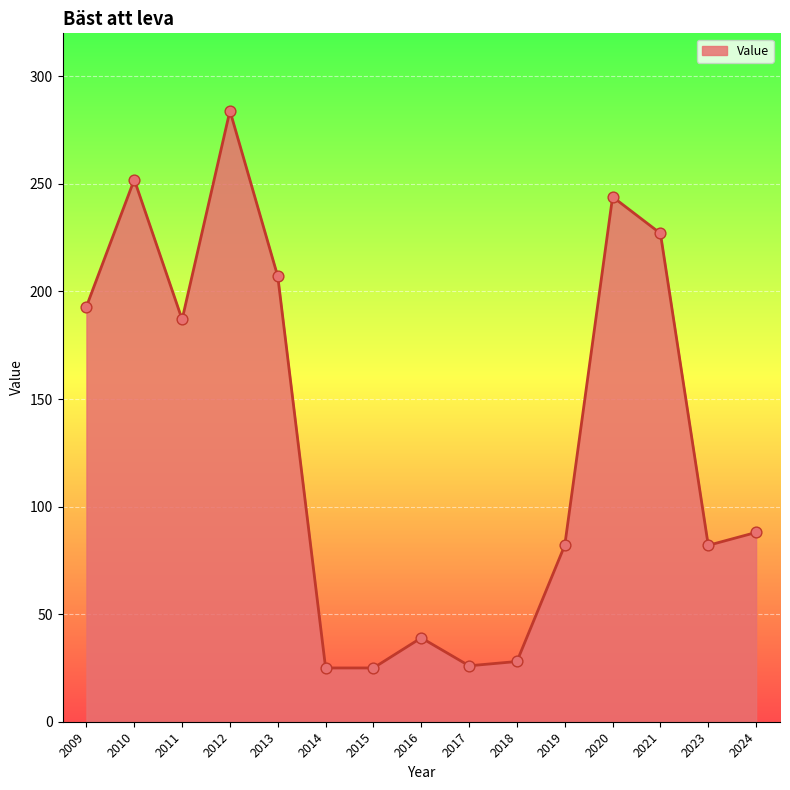

Between 2013 and 2014, which is larger?

2013